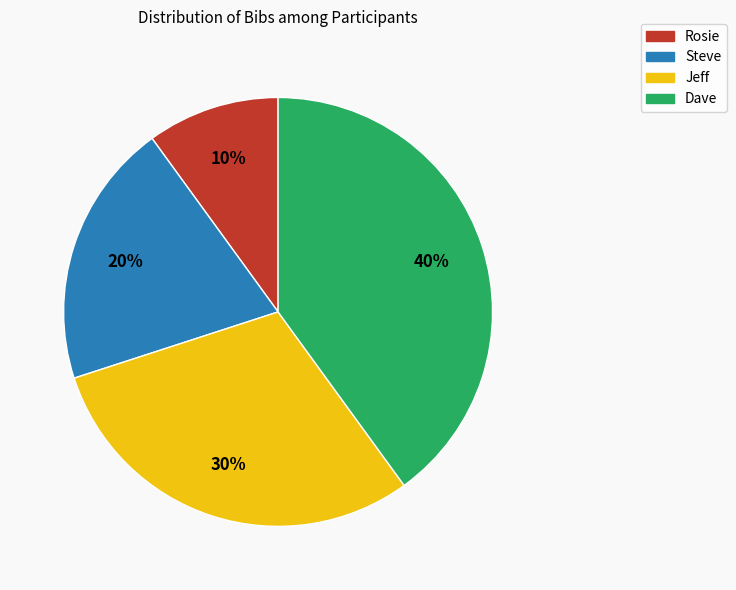

True or false: Rosie accounts for 10% of the total.

True